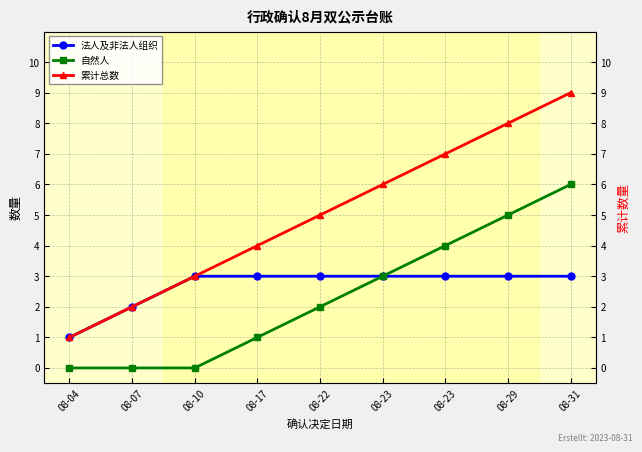

Reading left to right, transcribe all the data shown in this chart.

法人及非法人组织: 08-04=1	08-07=2	08-10=3	08-17=3	08-22=3	08-23=3	08-23=3	08-29=3	08-31=3
自然人: 08-04=0	08-07=0	08-10=0	08-17=1	08-22=2	08-23=3	08-23=4	08-29=5	08-31=6
累计总数: 08-04=1	08-07=2	08-10=3	08-17=4	08-22=5	08-23=6	08-23=7	08-29=8	08-31=9